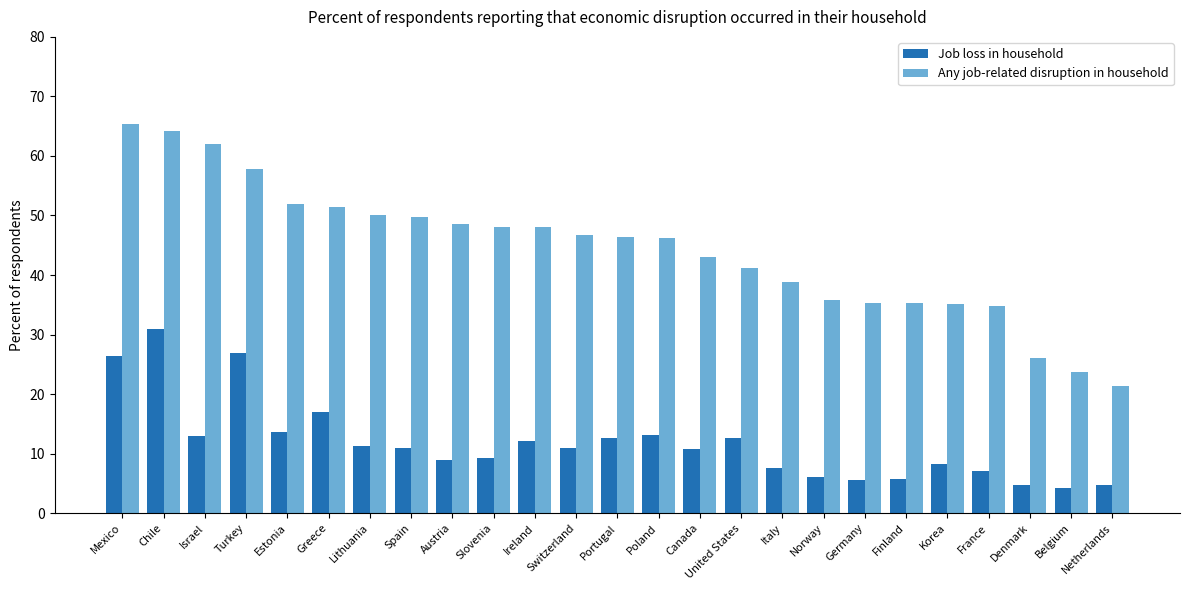

What is the value of the Job loss in household bar at the 20th from the left?

5.7